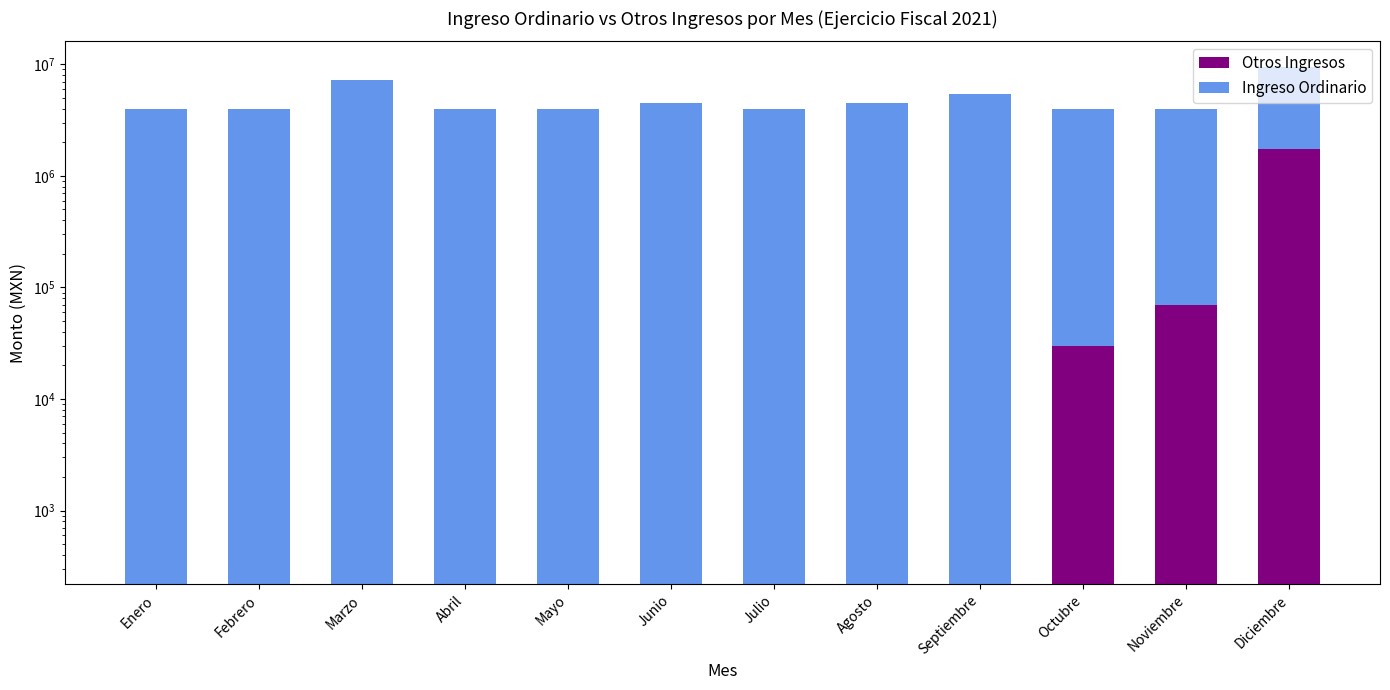

The value of Ingreso Ordinario at Febrero is 6672522.7. True or false?

False